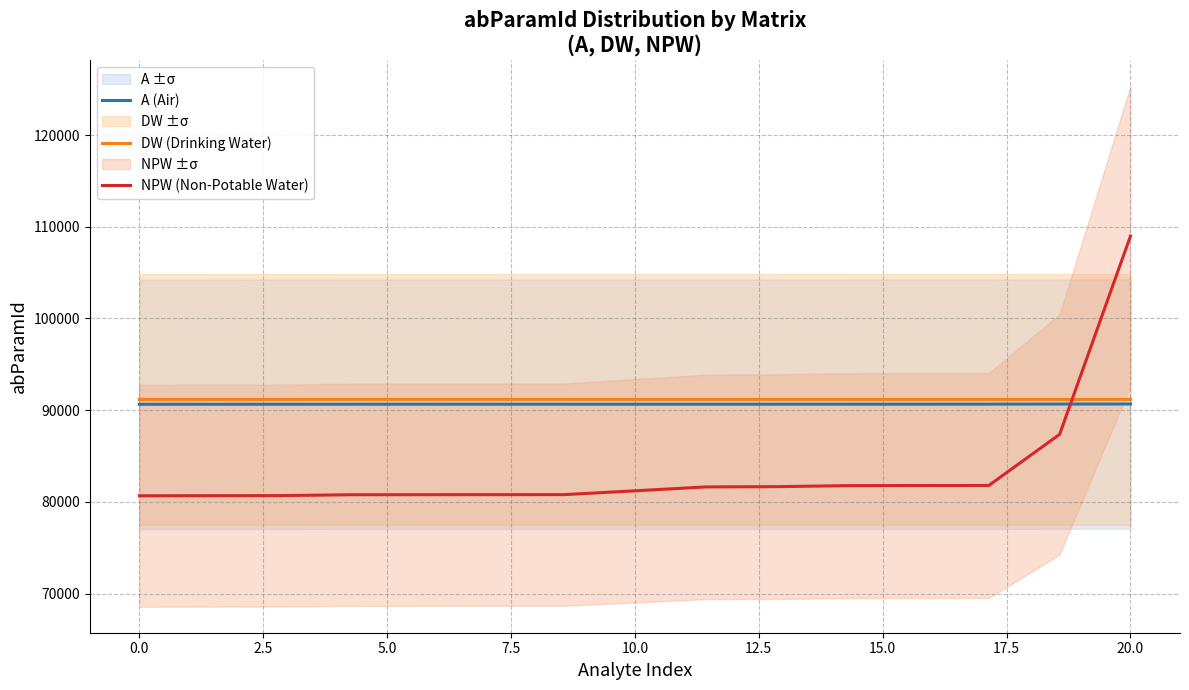

What is the value of the NPW (Non-Potable Water) point at the 1st from the left?

80666.0